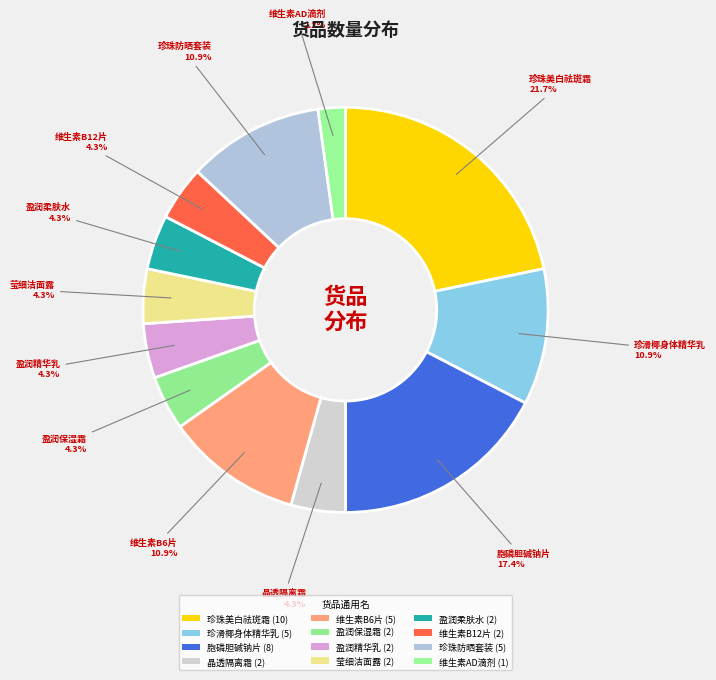

How many slices are in this pie chart?

12